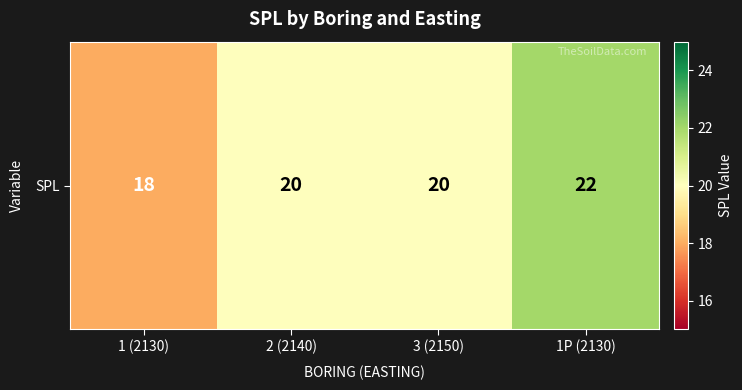

True or false: the data shows 33 at 2 (2140).

False